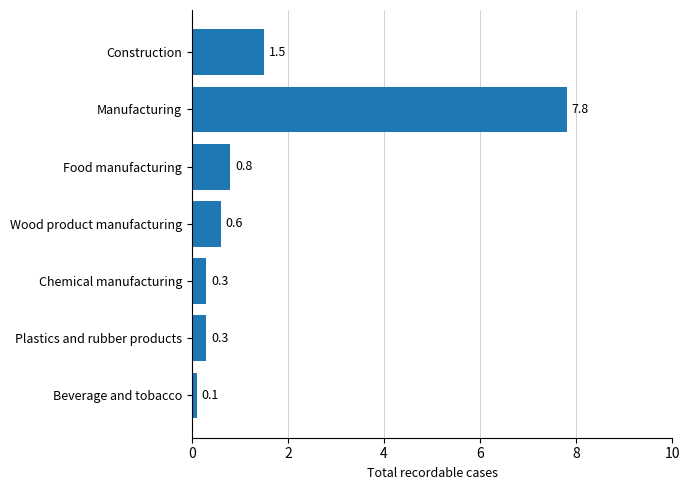

What is the label of the 6th bar from the top?

Plastics and rubber products